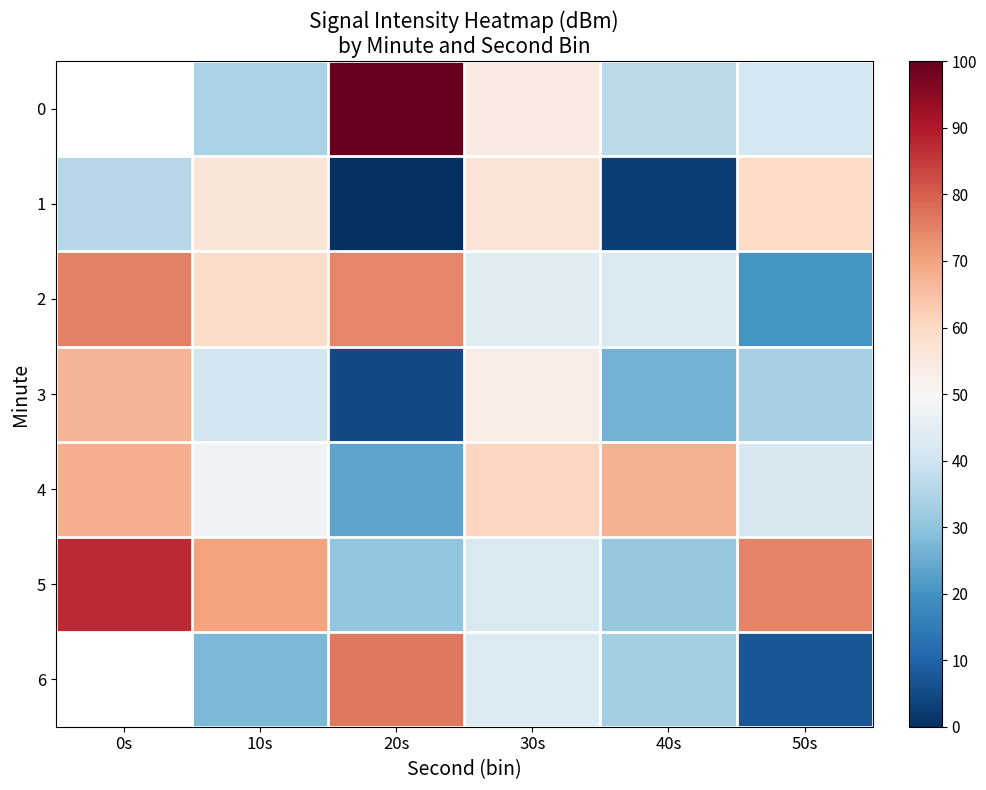

Which label corresponds to the largest value in the chart?

20s